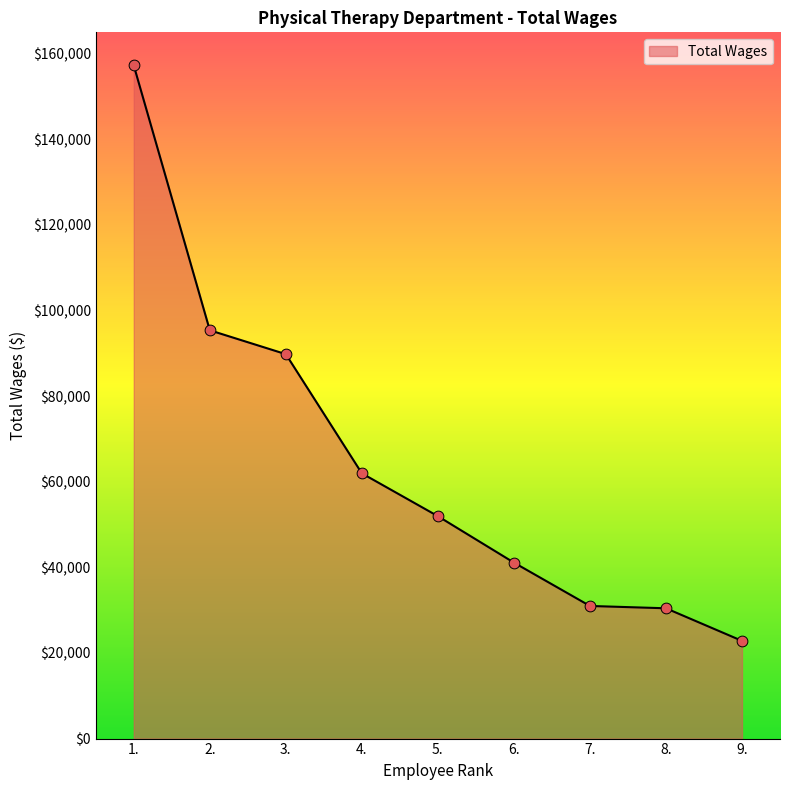

Between 6. and 3., which is larger?

3.